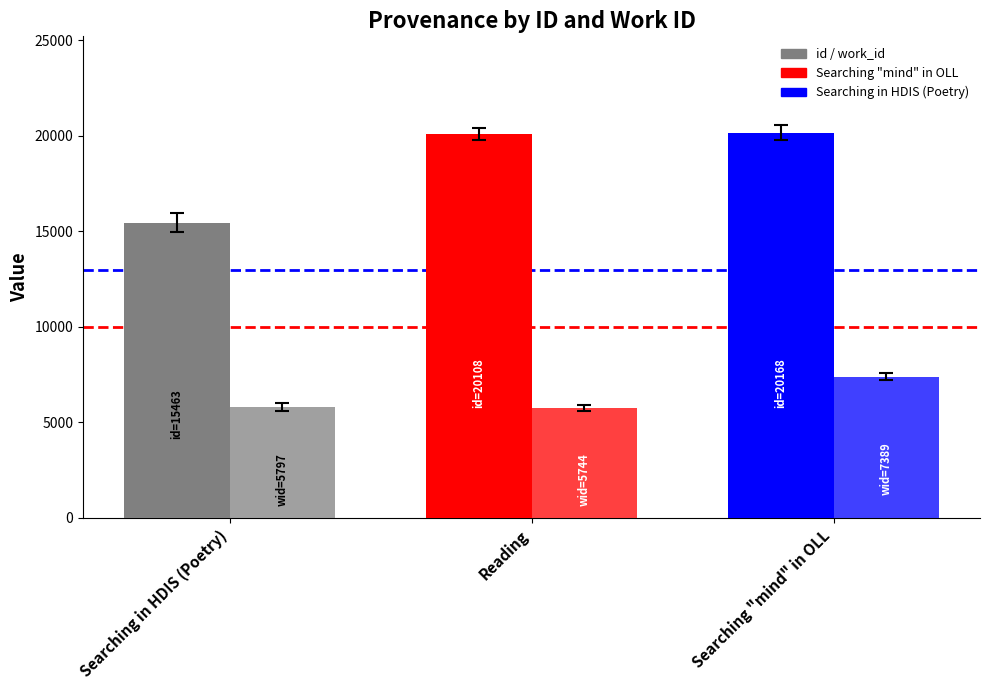

How many categories are shown in the chart?

3